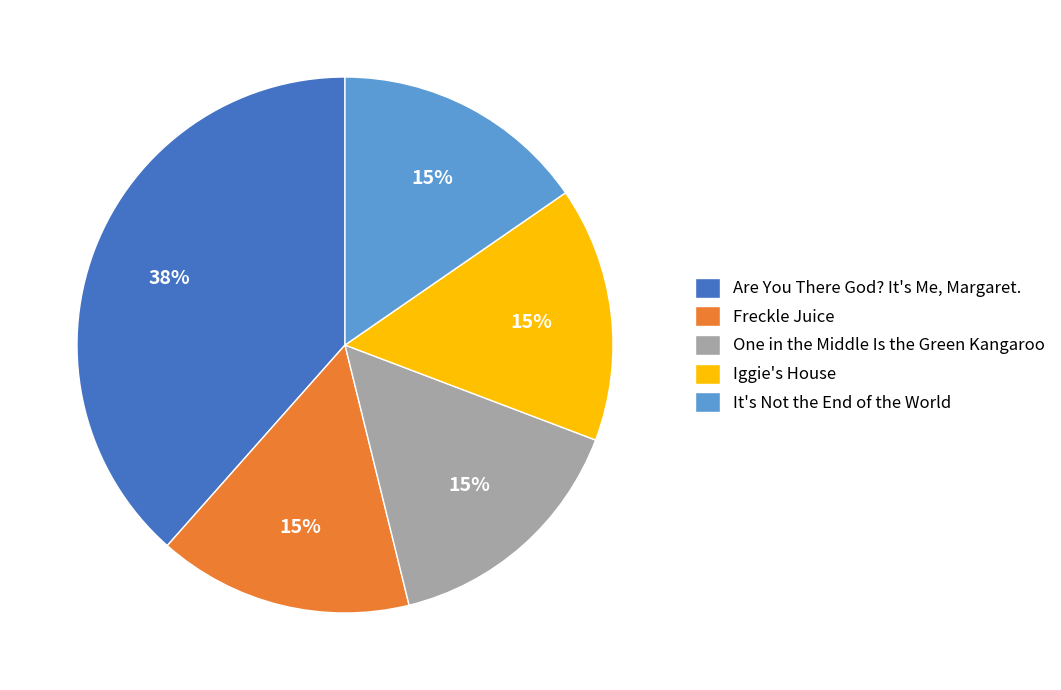

Does any single category account for the majority?

No